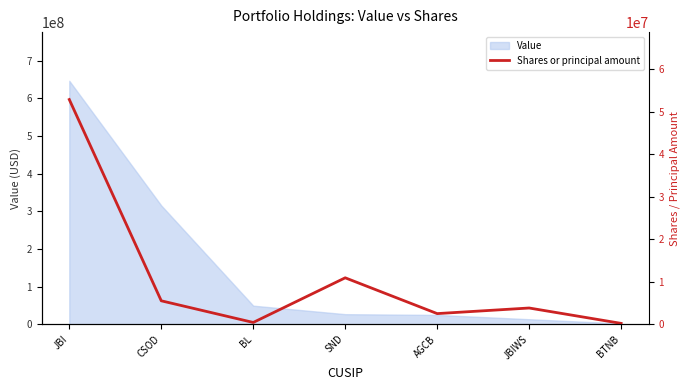

What position from the left is AGCB?

5